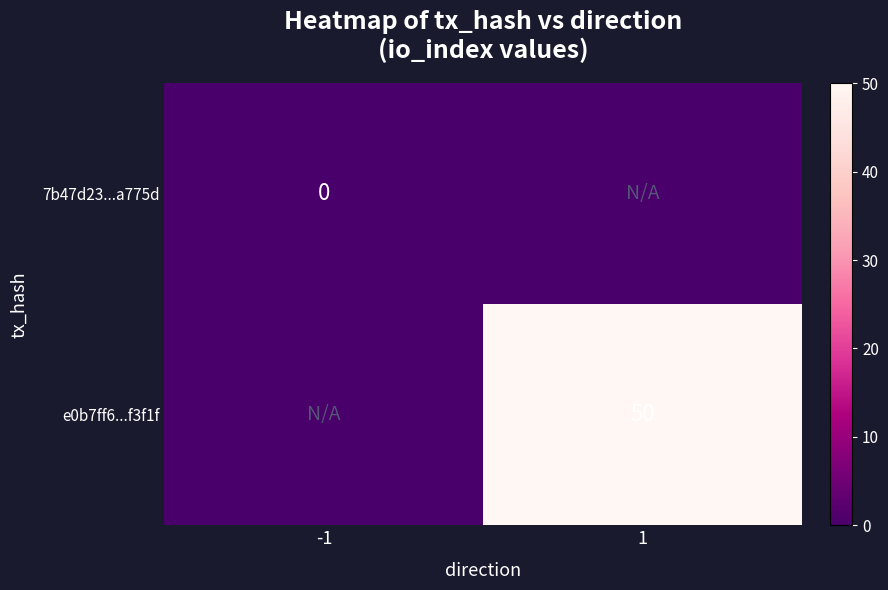

Which category has the highest value across all series?

1